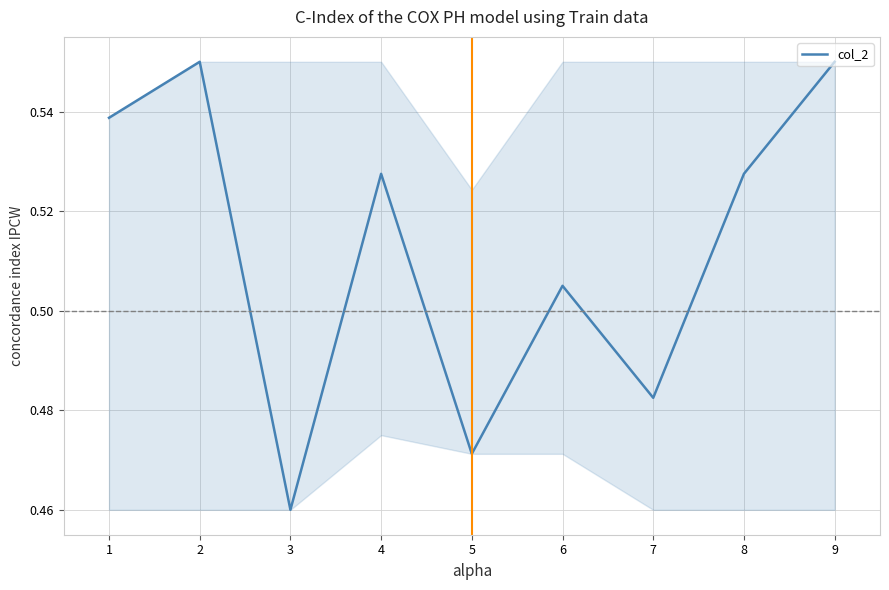

The chart shows a value of 0.9 at 1. True or false?

False